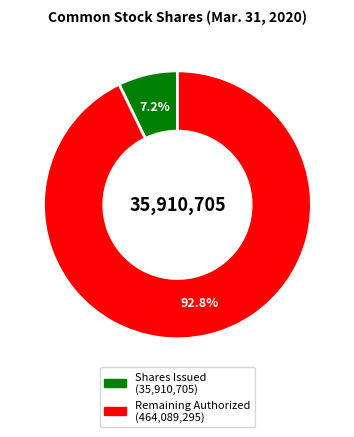

Does any single category account for the majority?

Yes